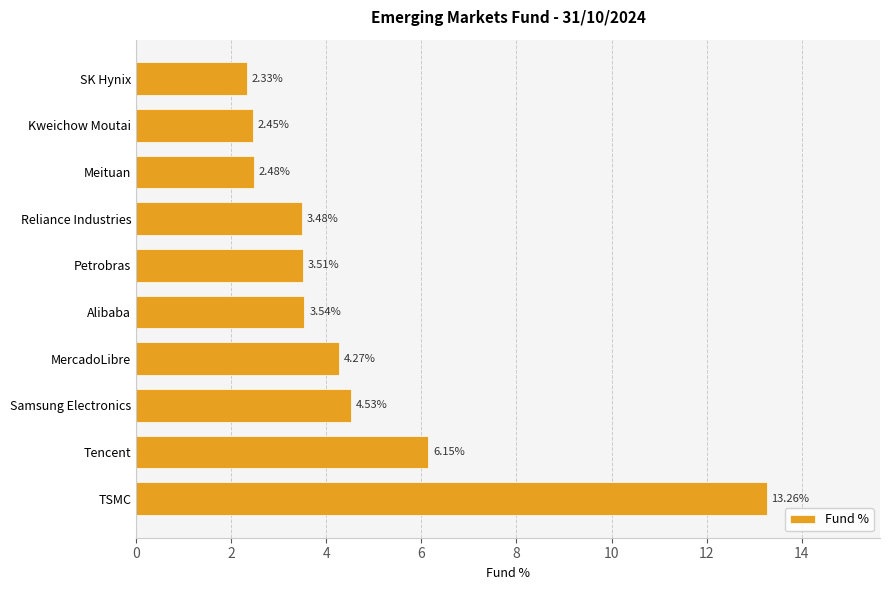

Which category has the lowest value across all series?

SK Hynix